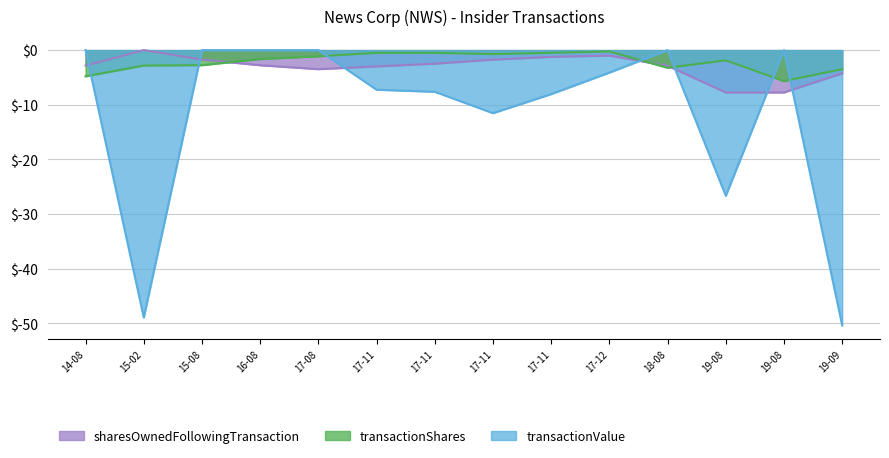

How many data points in sharesOwnedFollowingTransaction are above -2?

5